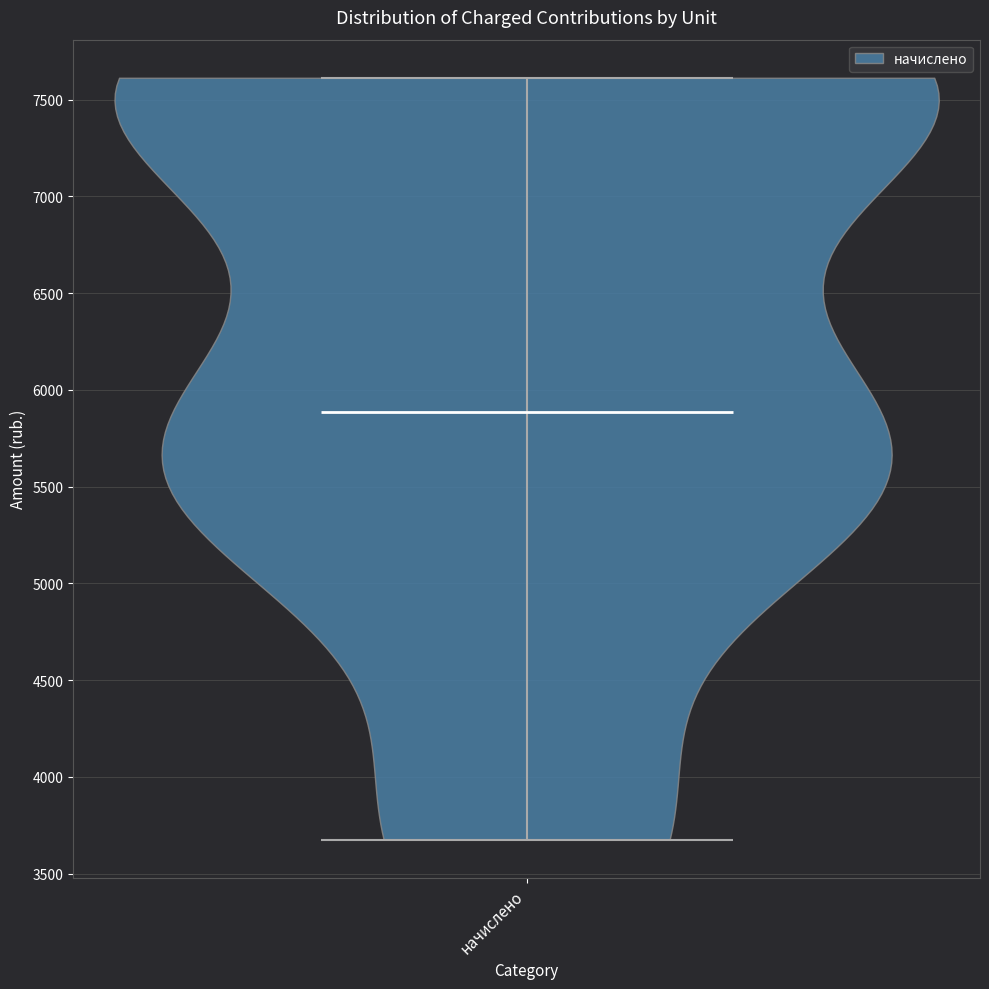

Read this violin plot against the y-axis: where its median line is, and the lowest and highest points the violin reaches. The values are not printed on the chart, so give them approximately, as read against the axis.

median line 5900, lowest point 3700, highest point 7600